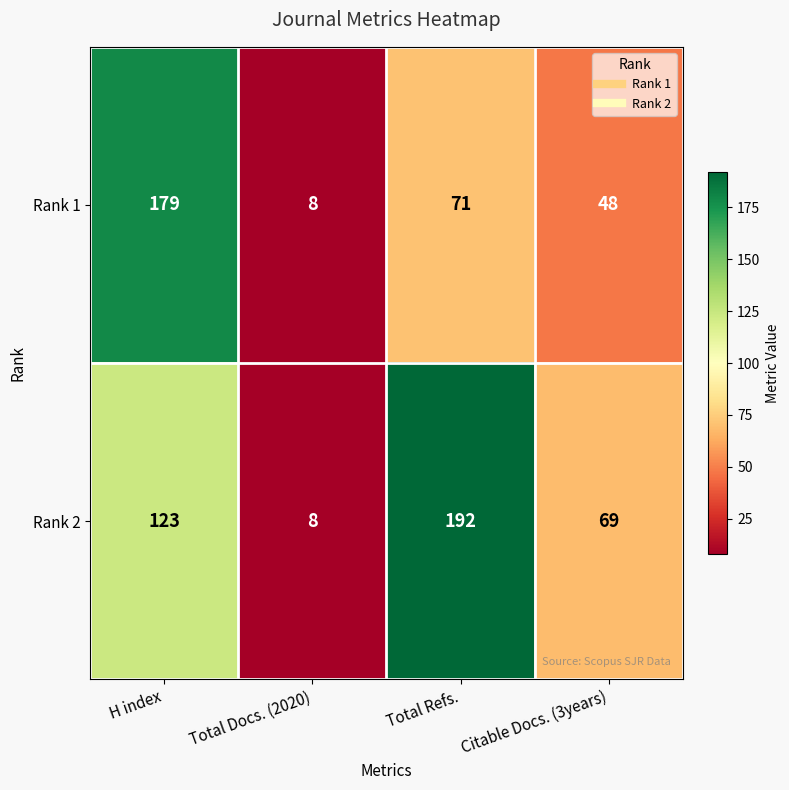

How many values in the Rank 1 series are below 71?

2